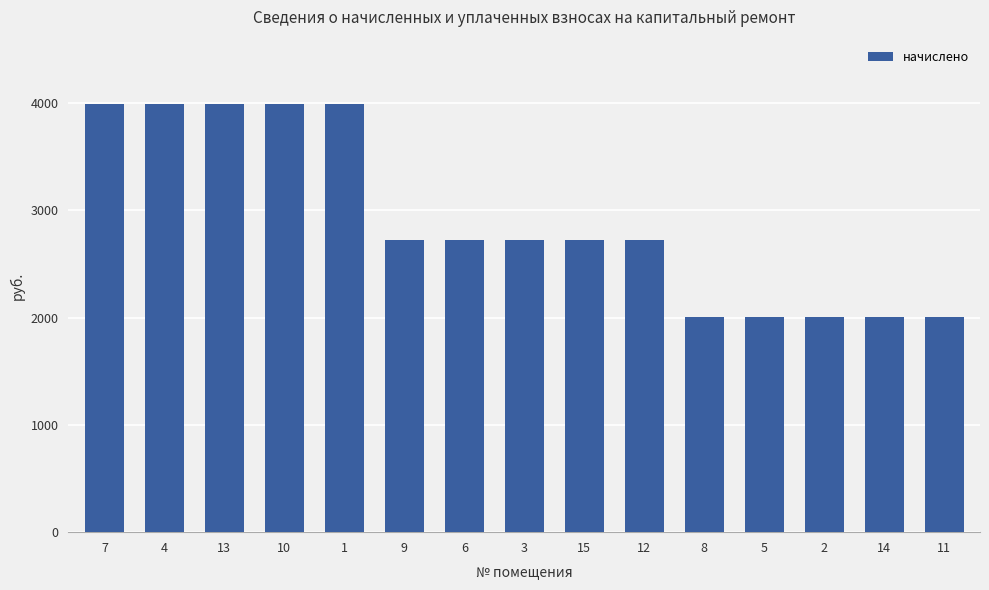

The value at 6 is 944.2. True or false?

False